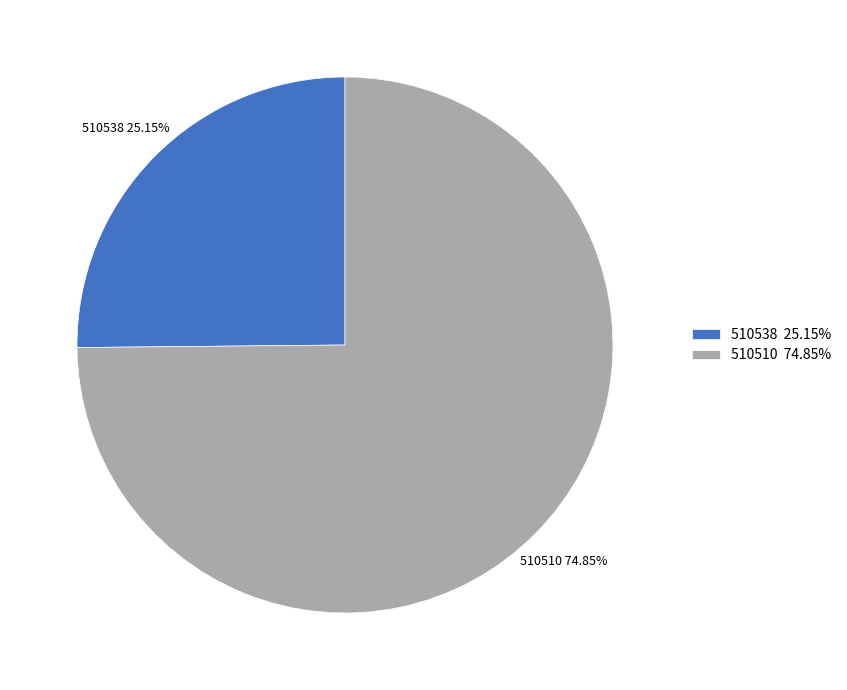

What is the smallest slice in the pie chart?

510538